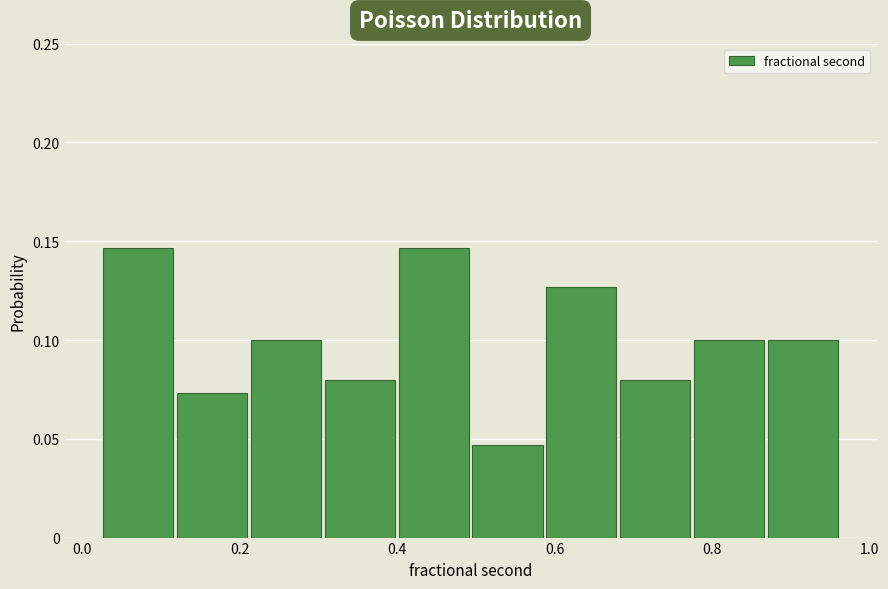

What is the height of the bar covering 0.12 to 0.22 on the x-axis? Neither the bar edges nor the heights are printed on the chart, so give them approximately, as read against the axes.

0.075